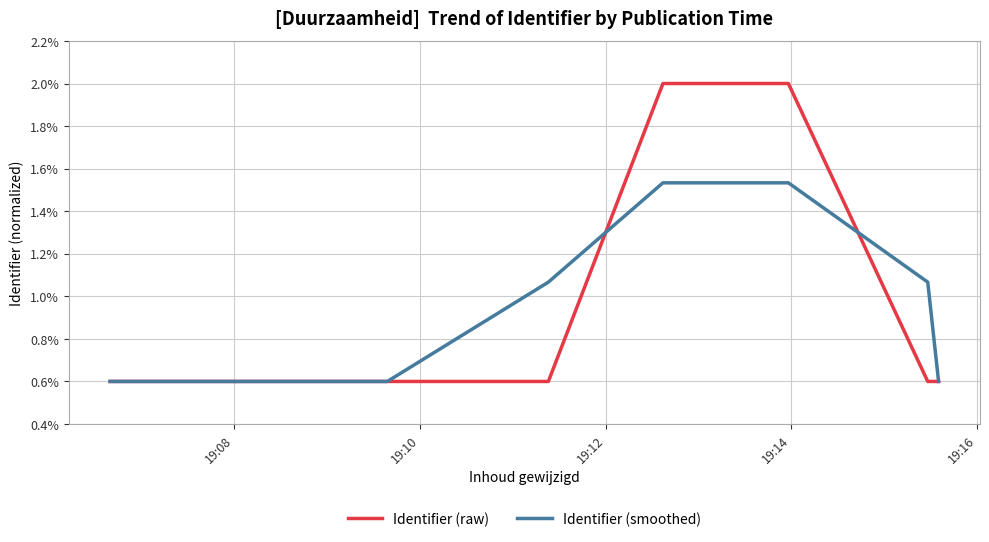

What are all the series names shown in the legend?

Identifier (raw), Identifier (smoothed)